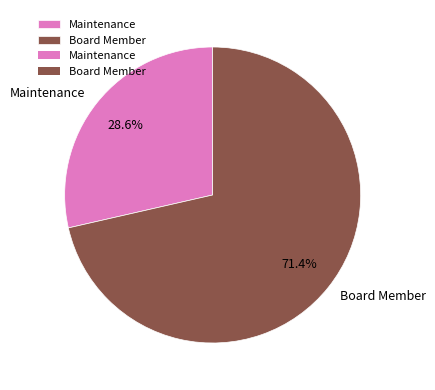

Which has a higher value, Board Member or Maintenance?

Board Member